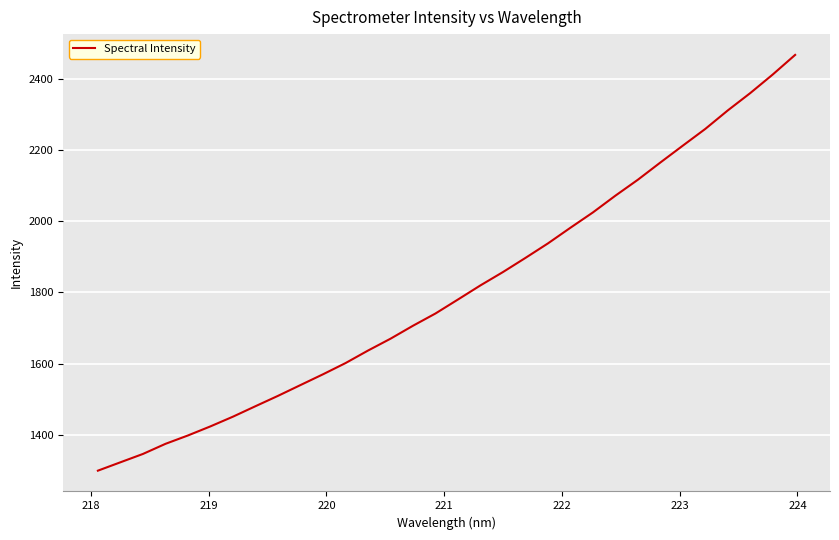

What is the average value?

1804.7